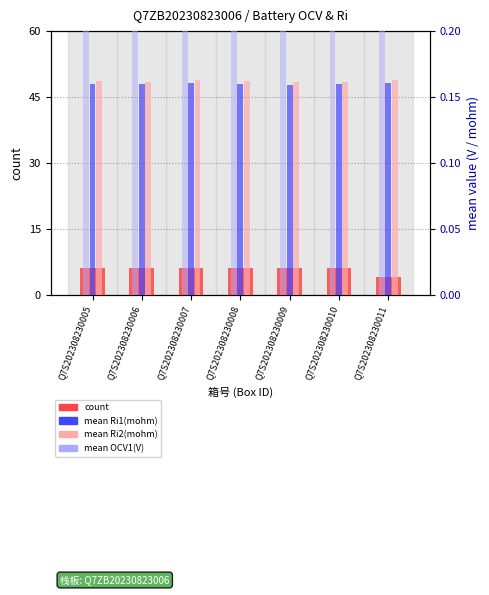

At Q7S202308230006, list the series in order from largest to smallest.

count, mean OCV1(V), mean Ri2(mohm), mean Ri1(mohm)